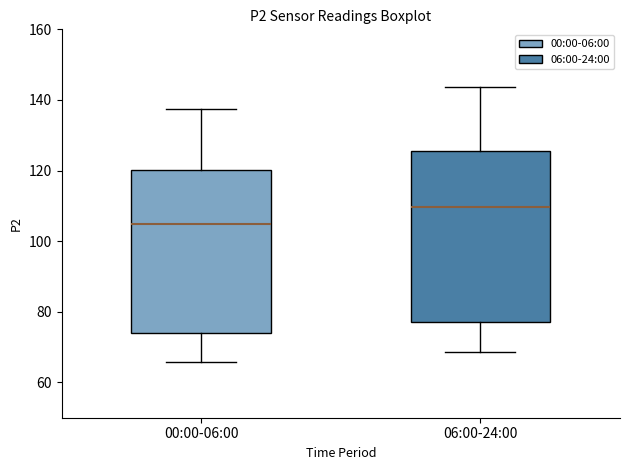

Reading left to right, read every box against the y-axis: the position of its median line, the range the box covers, and the ends of its whiskers. The values are not printed on the chart, so give them approximately, as read against the axis.

00:00-06:00: median 104, box 74 to 120, whiskers 66 to 138
06:00-24:00: median 110, box 78 to 126, whiskers 68 to 144